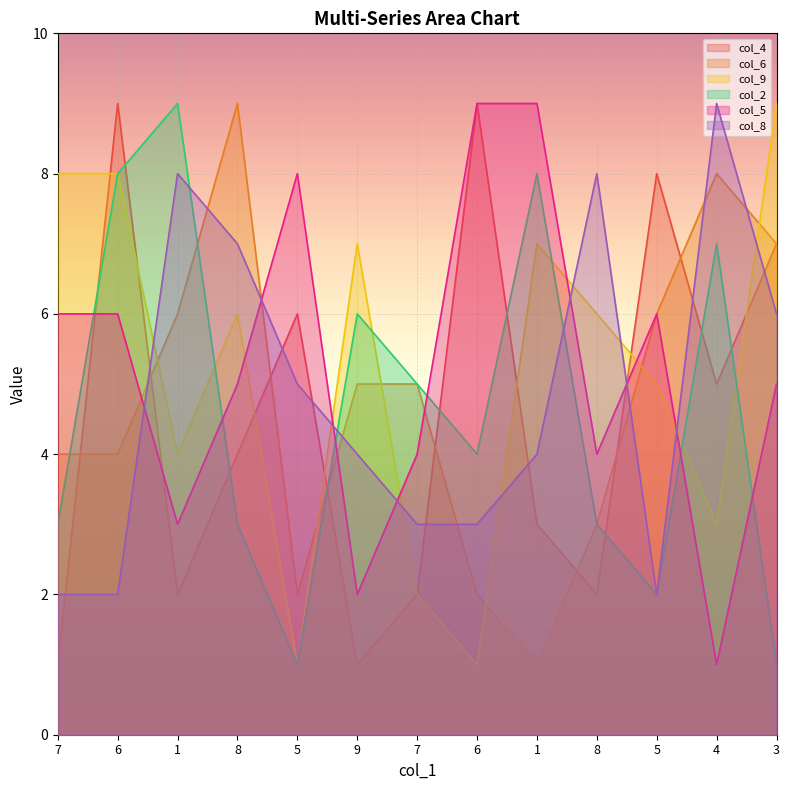

What is the label of the 5th point from the left?

5